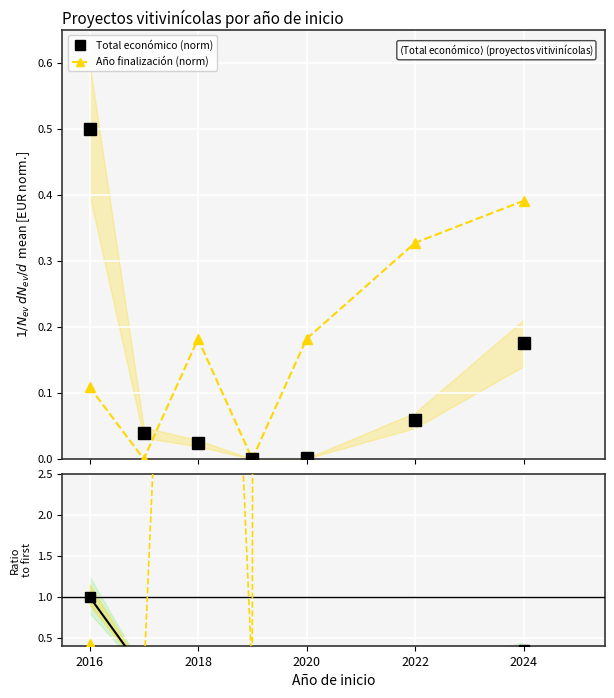

How many data points does each series have?

7